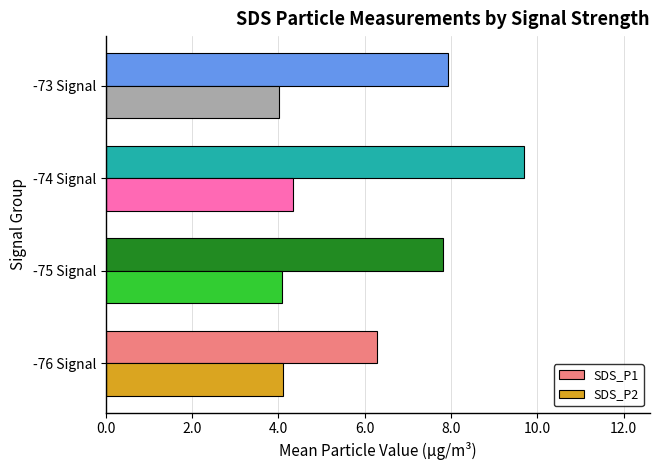

What is the sum of all SDS_P2 values?

16.6